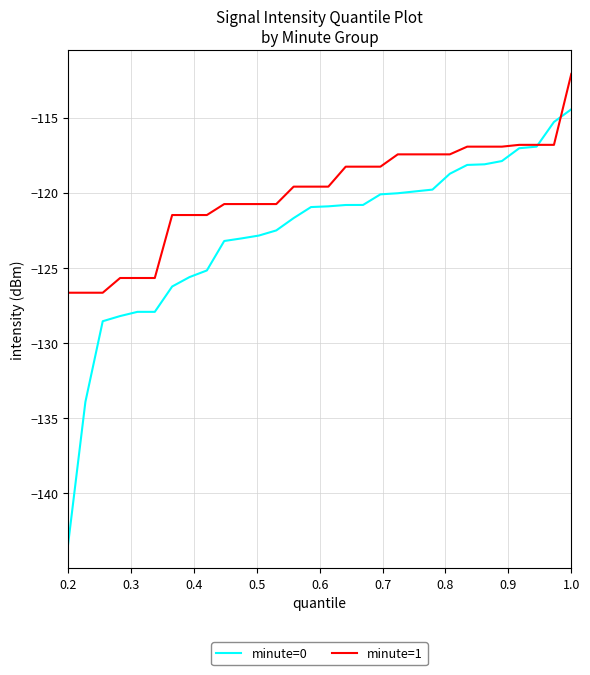

What is the smallest value displayed?

-143.4